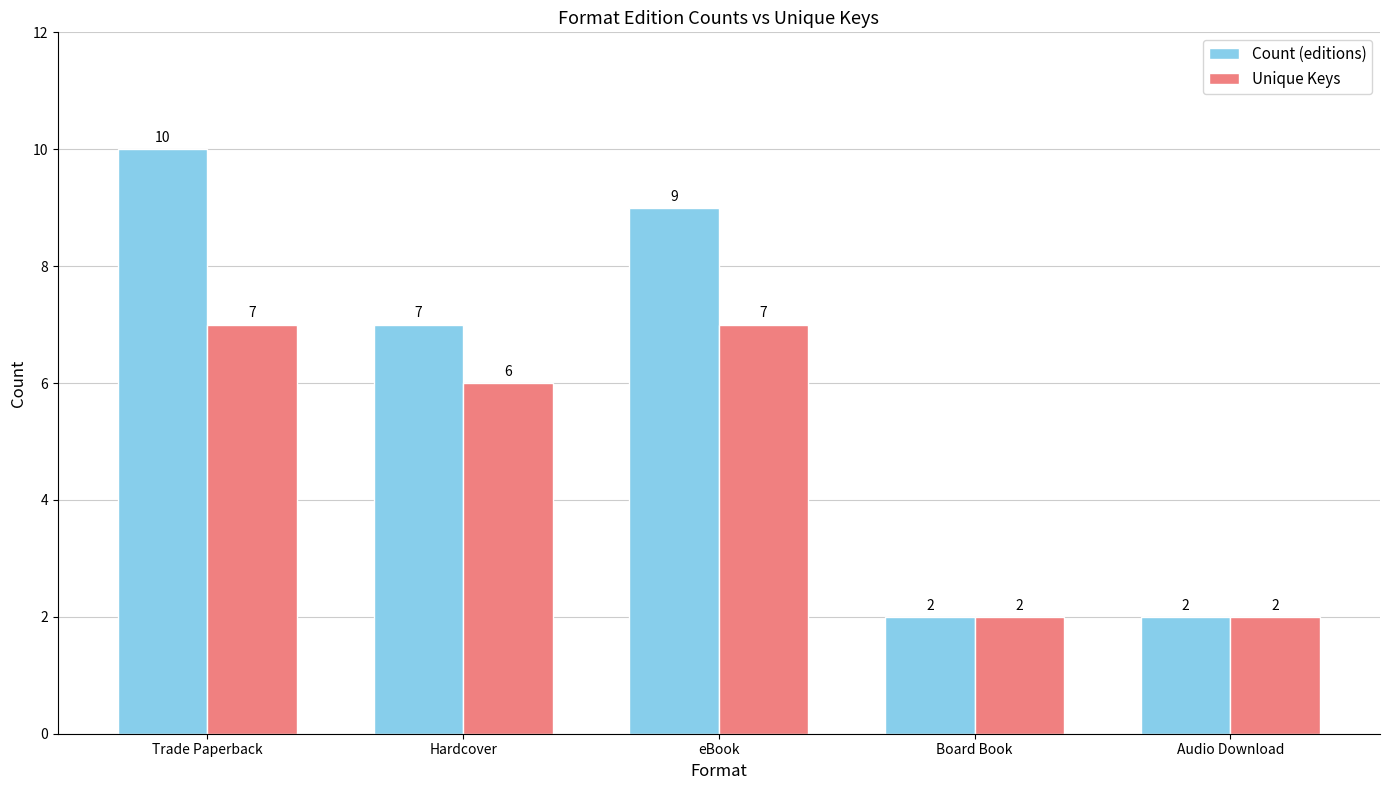

List the series in order of their peak value, highest first.

Count (editions), Unique Keys